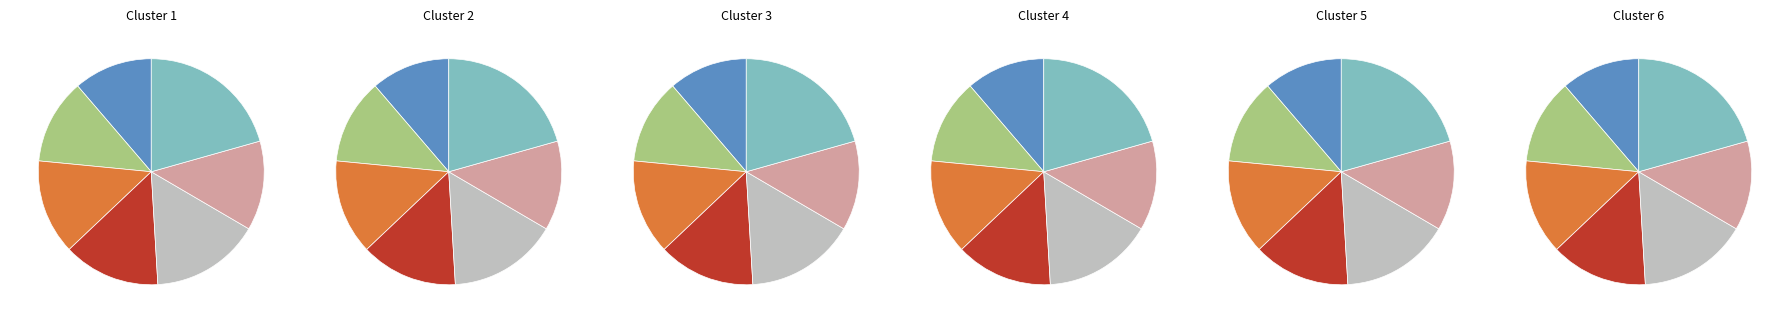

Which slice is the smallest?

2018-03-05